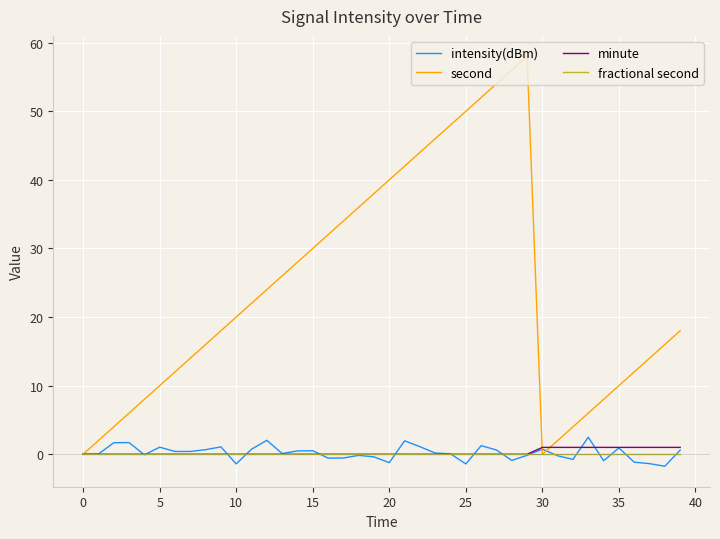

Which series has the largest total across all categories?

second